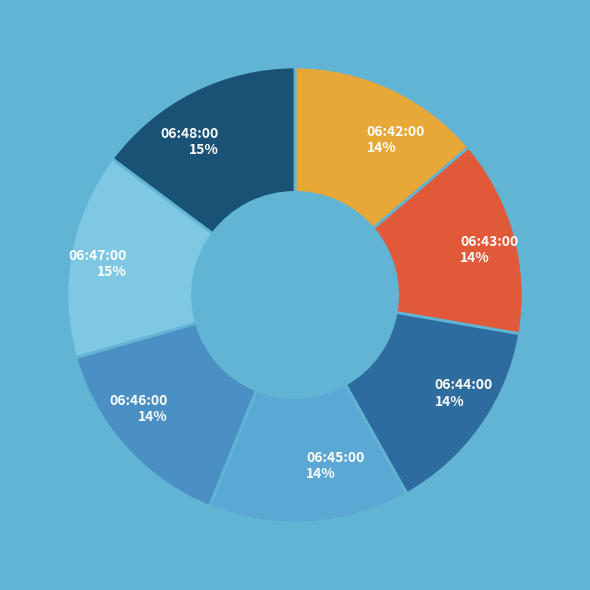

Approximately how many times larger is the value at 06:42:00 compared to 06:48:00?

0.9